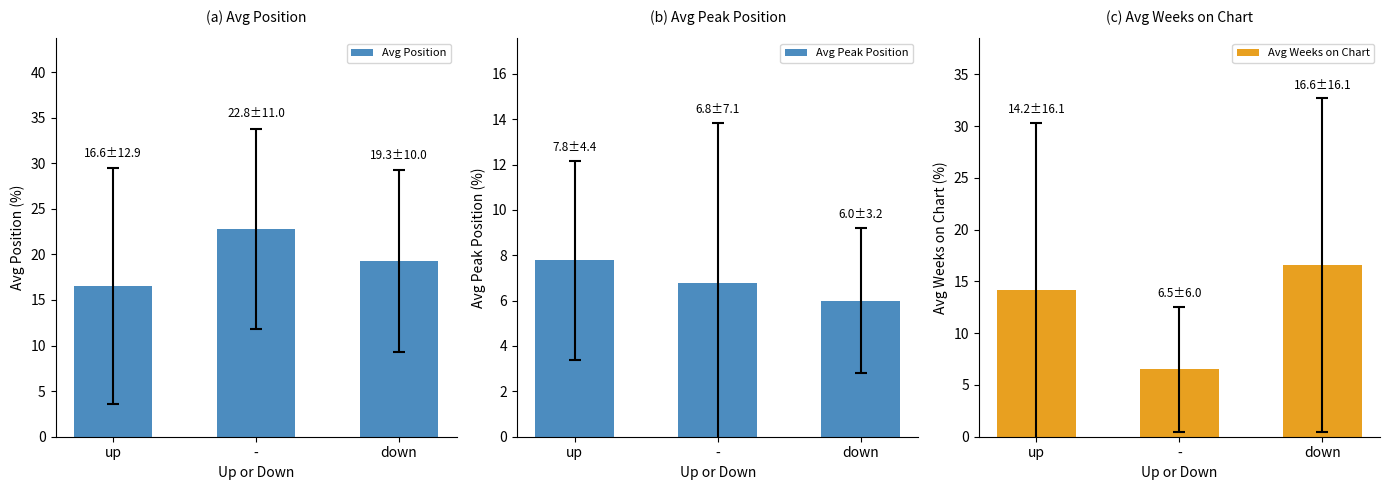

Where does the Avg Weeks on Chart series first go above 14?

up